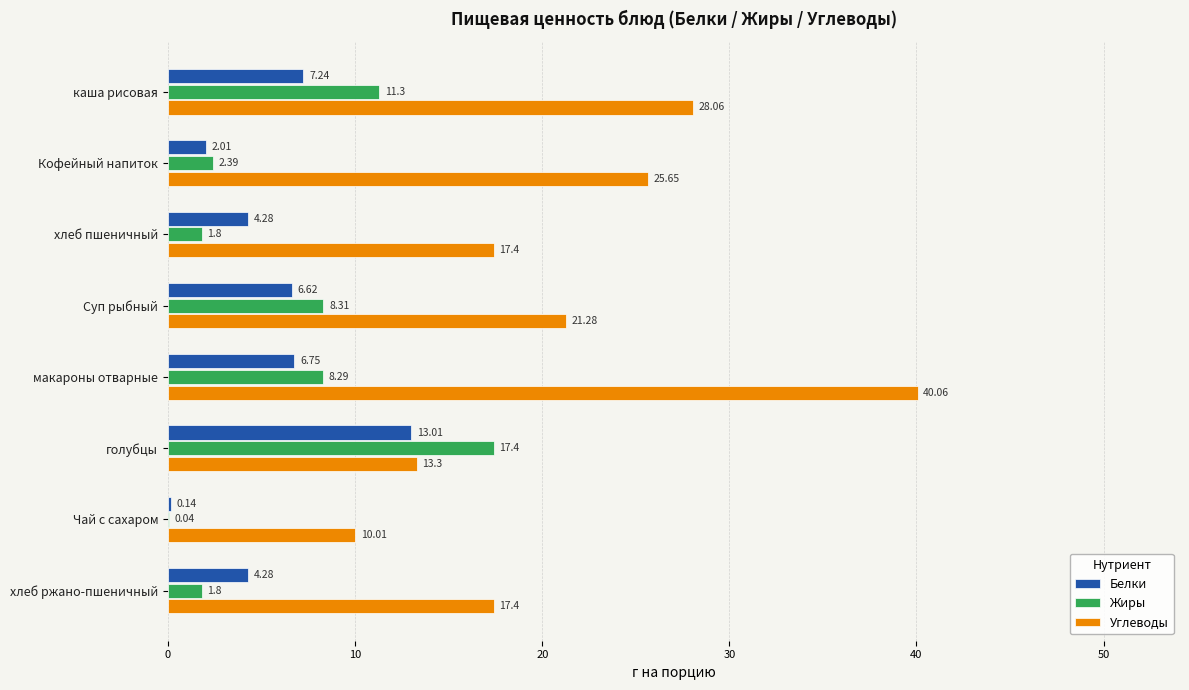

Where is Жиры nearest to the value 8?

макароны отварные